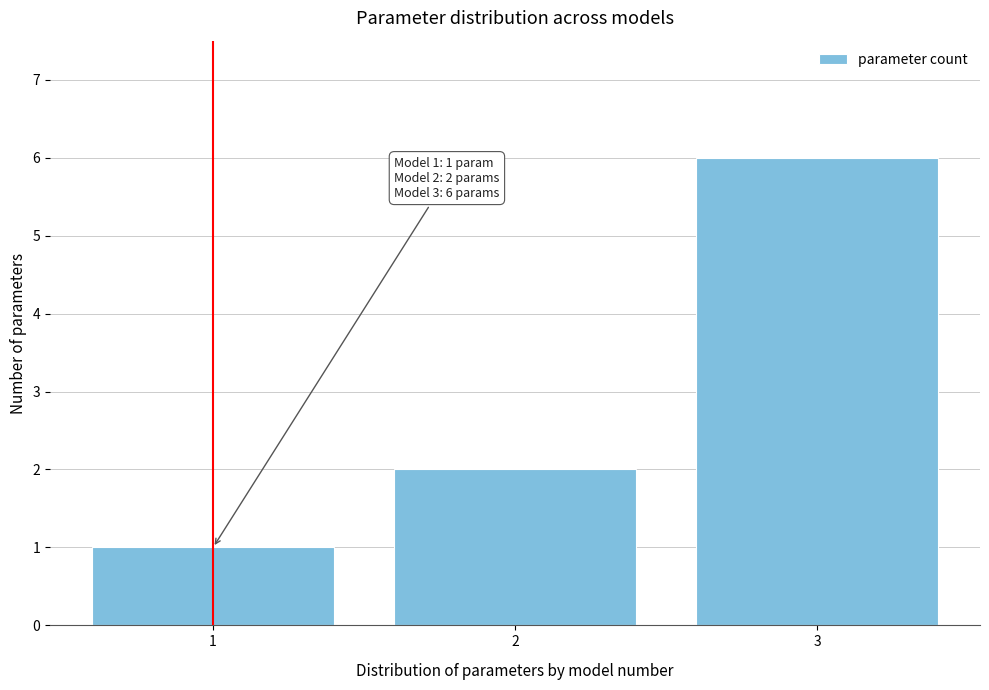

Which range on the x-axis has the tallest bar?

2.5 to 3.5